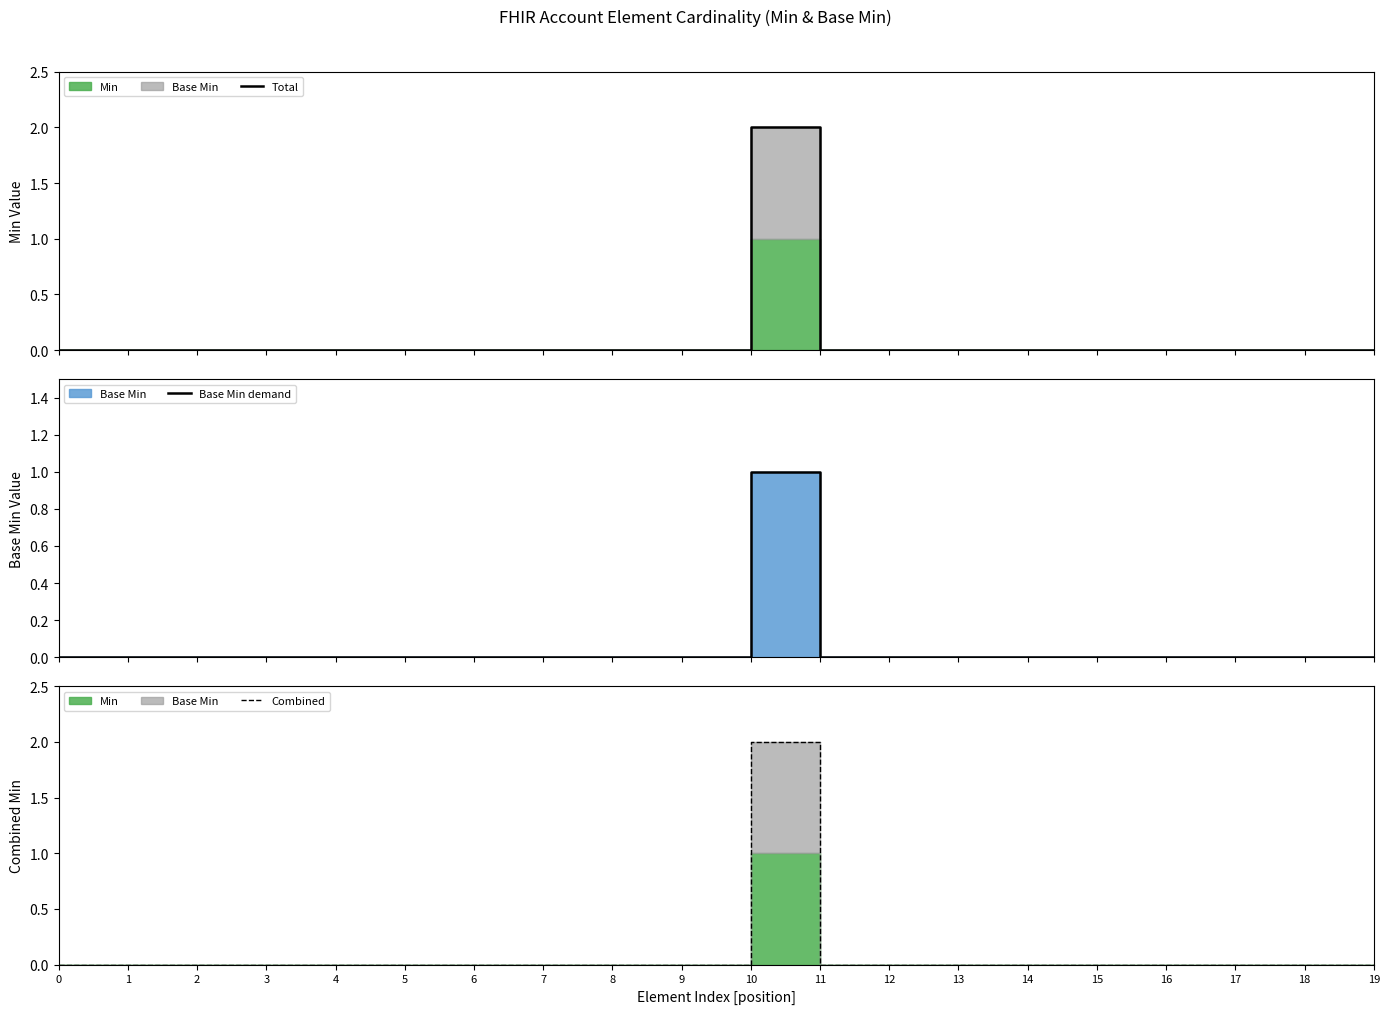

How many Base Min demand values are between 0 and 1?

20